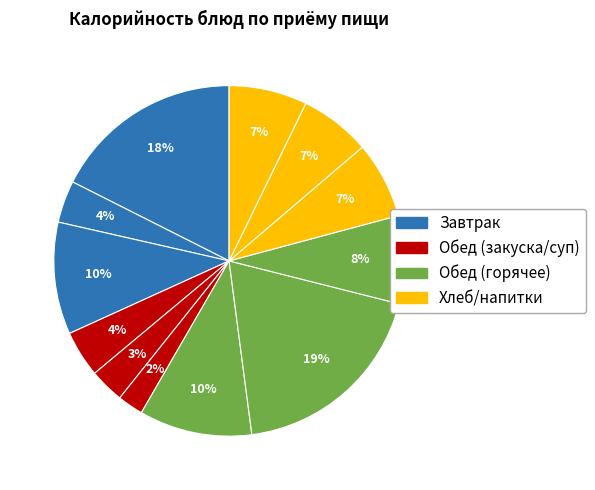

To the nearest percent, what is the average slice percentage?

8%